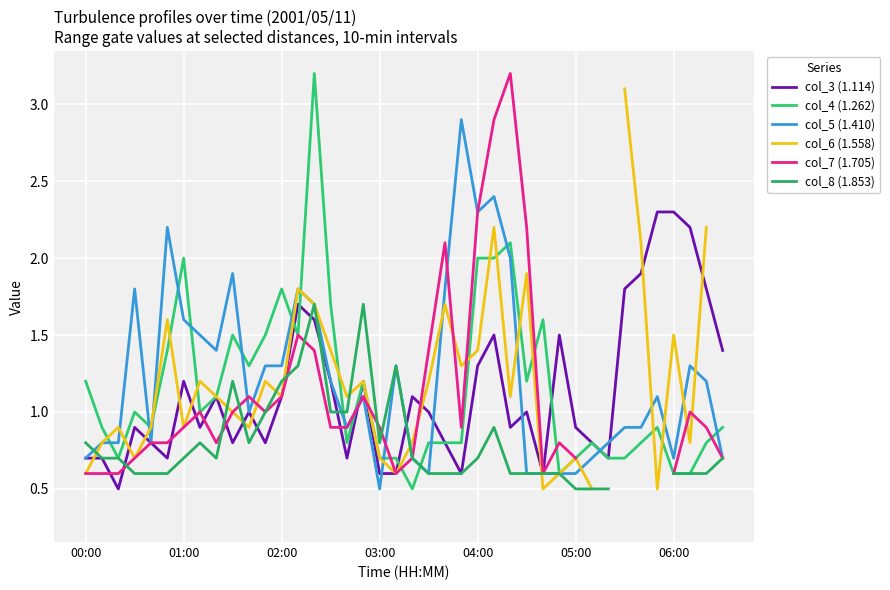

What is the spread (max minus min) of values at 00:00?

0.6